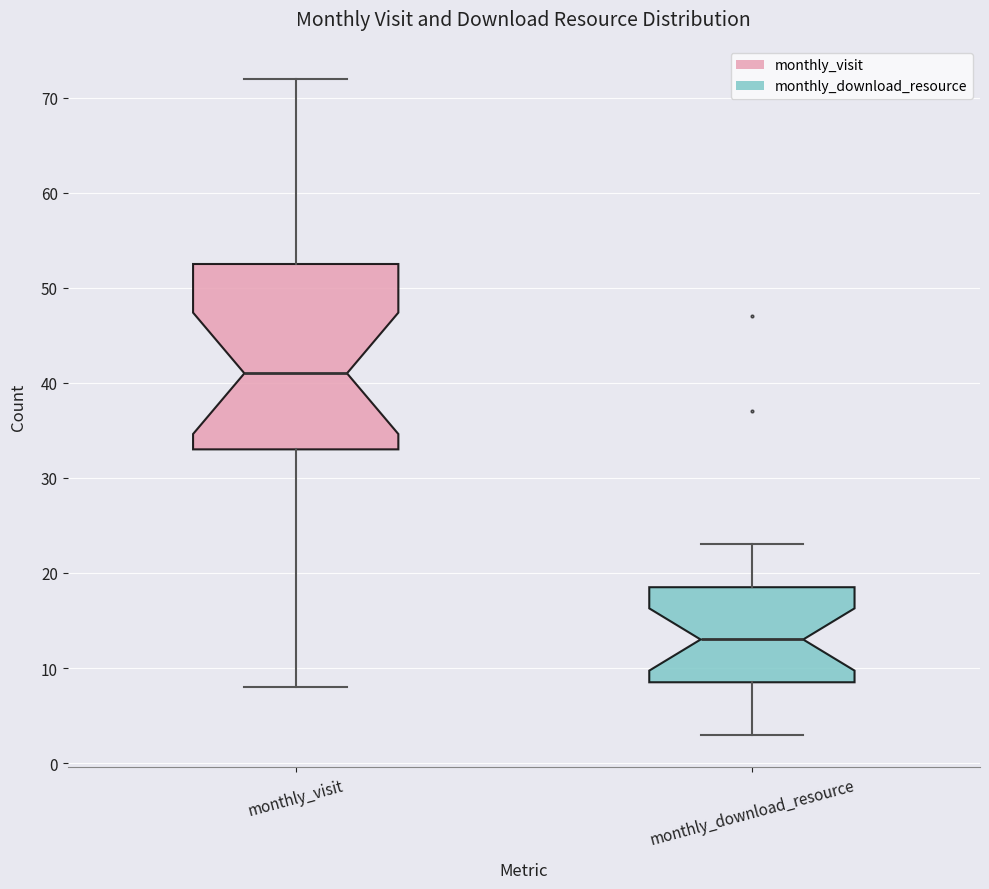

Which box has the highest median line?

monthly_visit